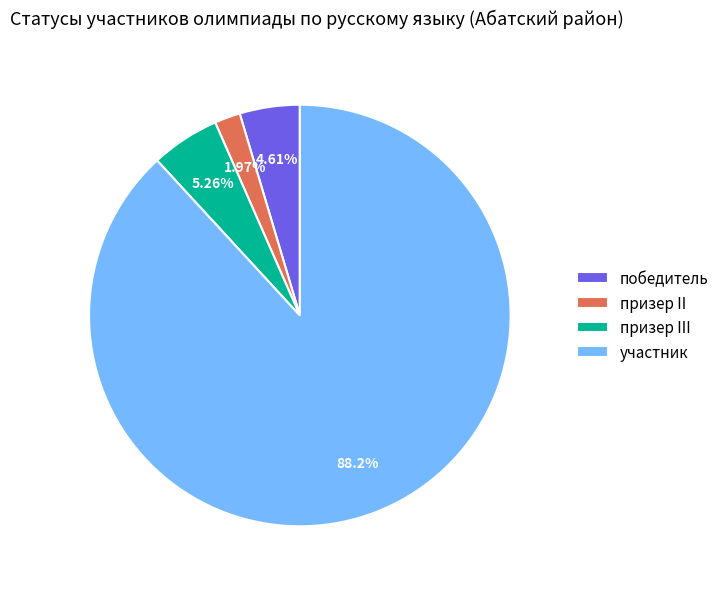

Does any single category account for the majority?

Yes